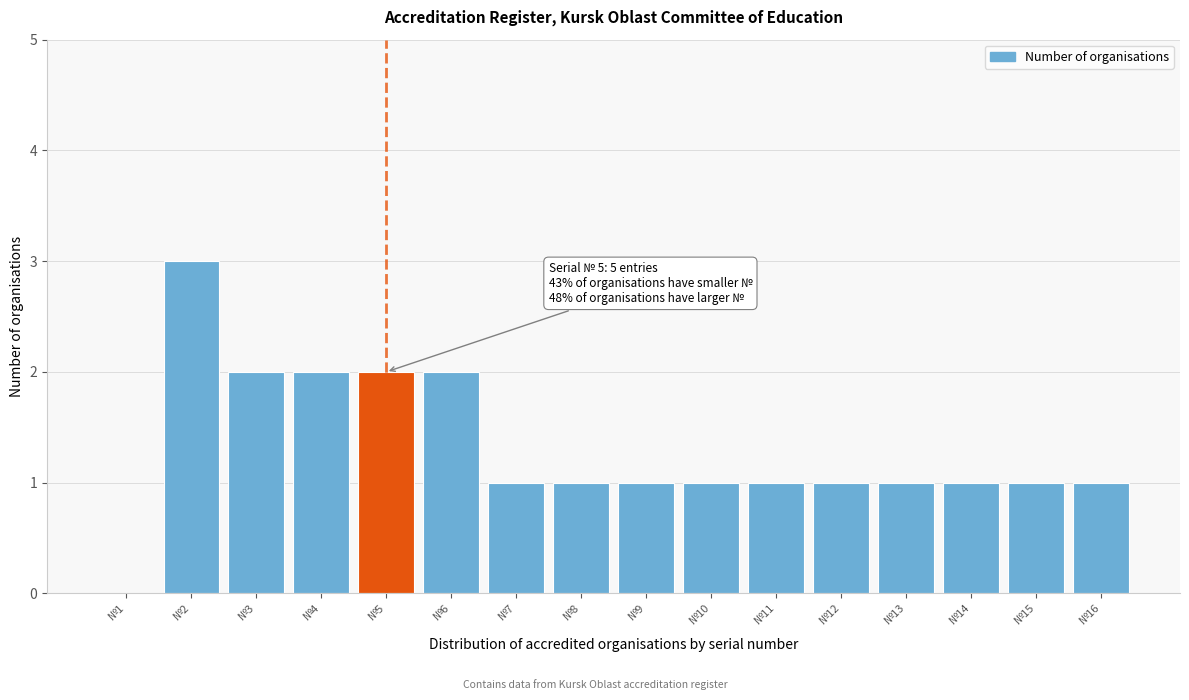

Reading left to right, what are all the values shown in this chart?

№1=0	№2=3	№3=2	№4=2	№5=2	№6=2	№7=1	№8=1	№9=1	№10=1	№11=1	№12=1	№13=1	№14=1	№15=1	№16=1